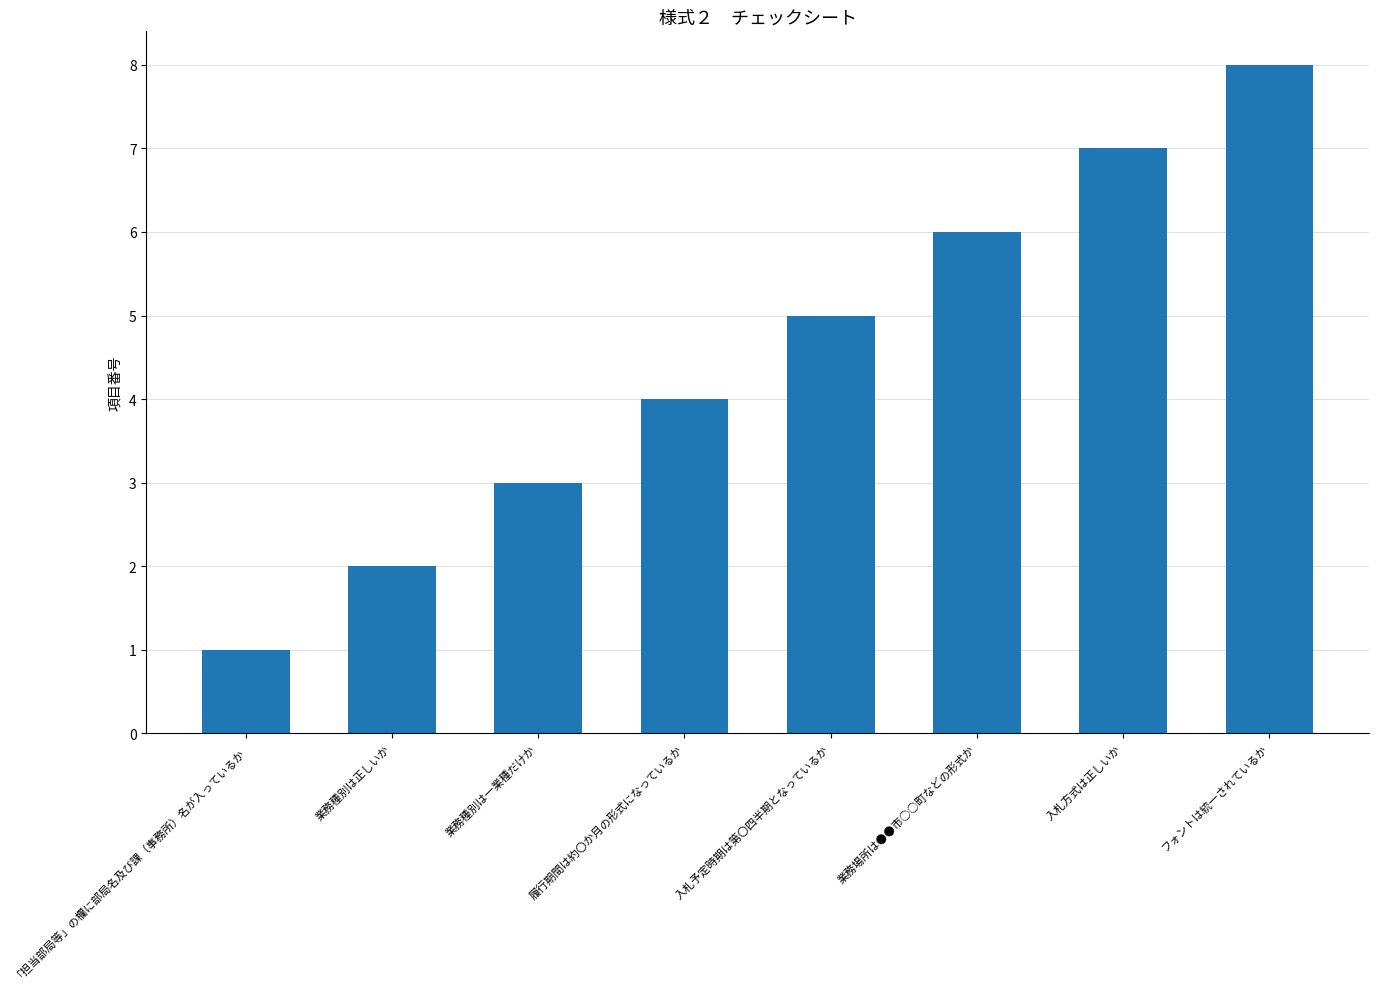

Reading left to right, transcribe all the data shown in this chart.

1	2	3	4	5	6	7	8